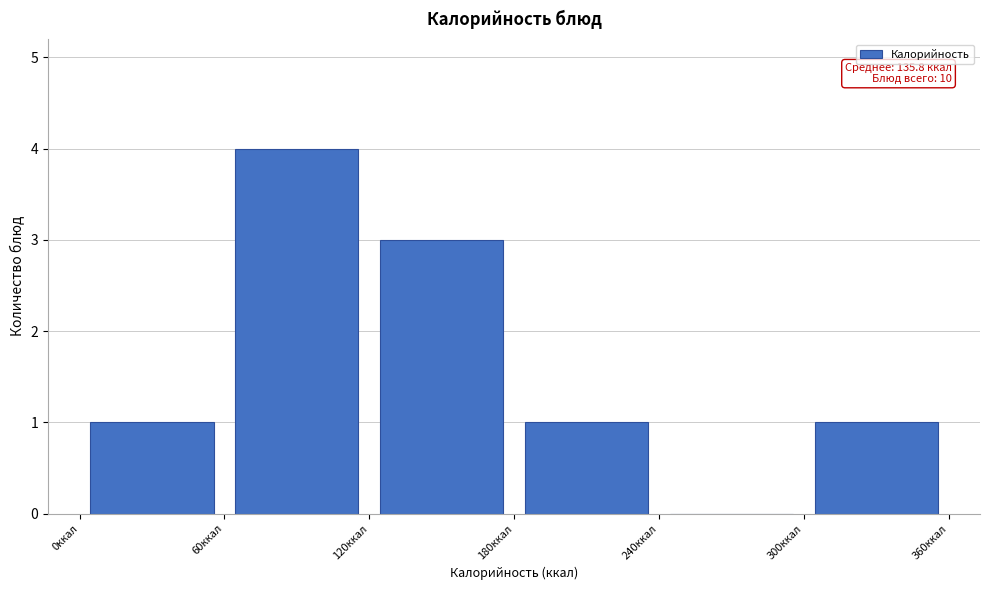

Over which range of the x-axis is the bar tallest?

60 to 120